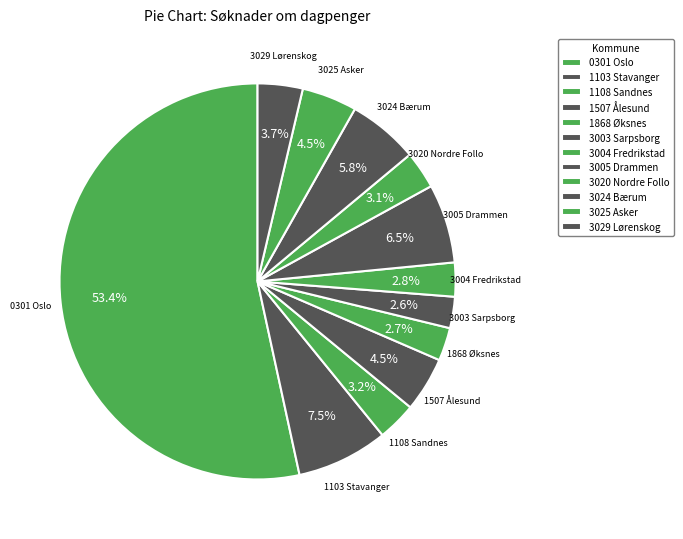

Is it true that 1507 Ålesund is 18% of the pie?

False